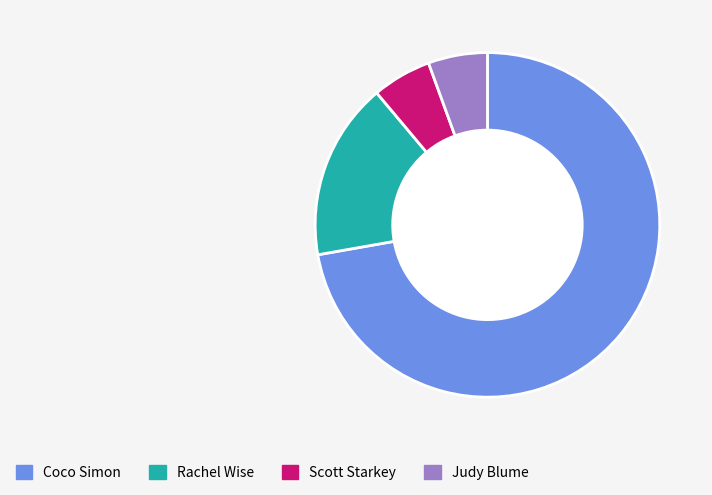

Is there any slice that represents more than half of the pie?

Yes